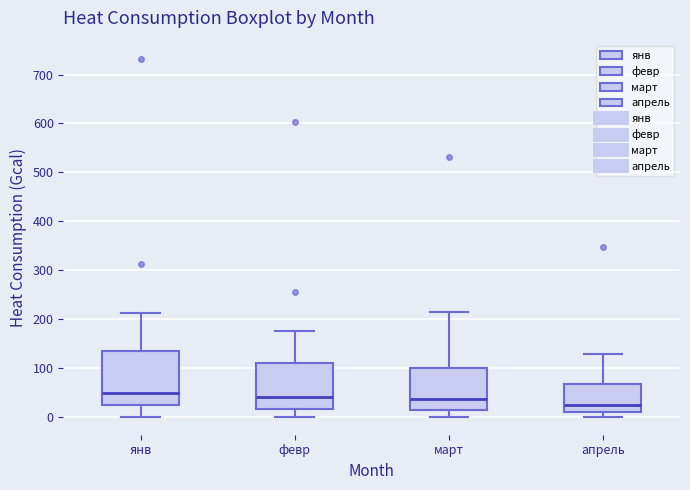

Where does the upper whisker of the box for февр end on the y-axis? The values are not printed on the chart, so give them approximately, as read against the axis.

180